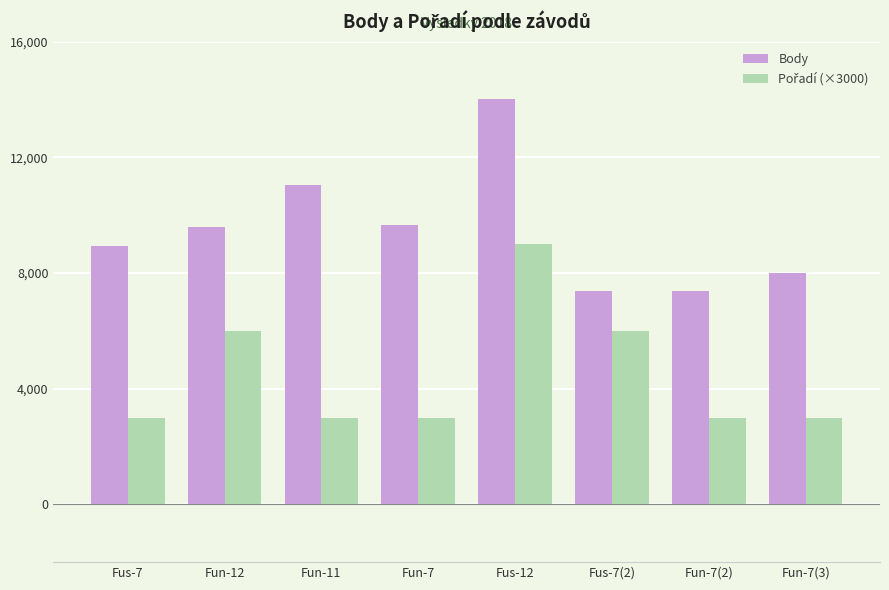

How many data points in Body are less than 9600?

4